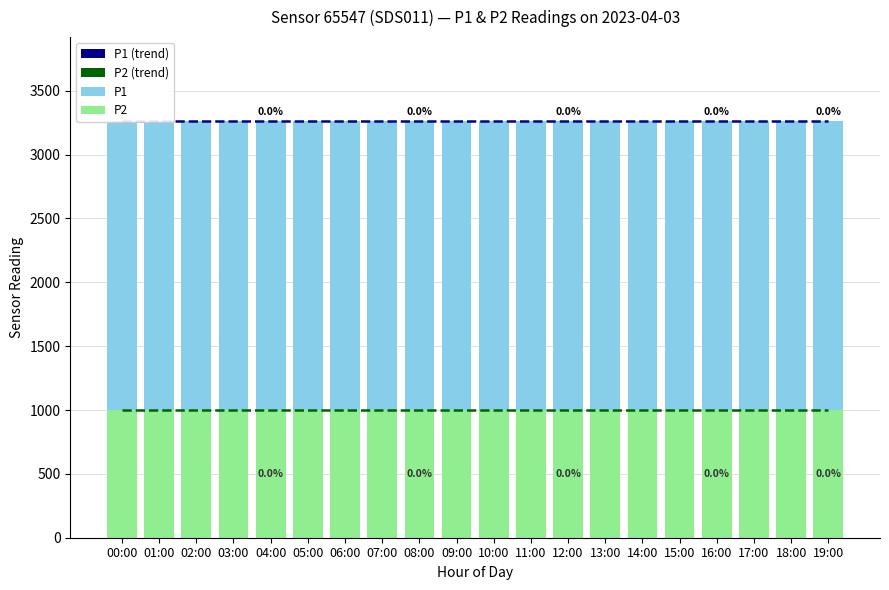

List the labels in order of P2 value, largest first.

00:00, 01:00, 02:00, 03:00, 04:00, 05:00, 06:00, 07:00, 08:00, 09:00, 10:00, 11:00, 12:00, 13:00, 14:00, 15:00, 16:00, 17:00, 18:00, 19:00